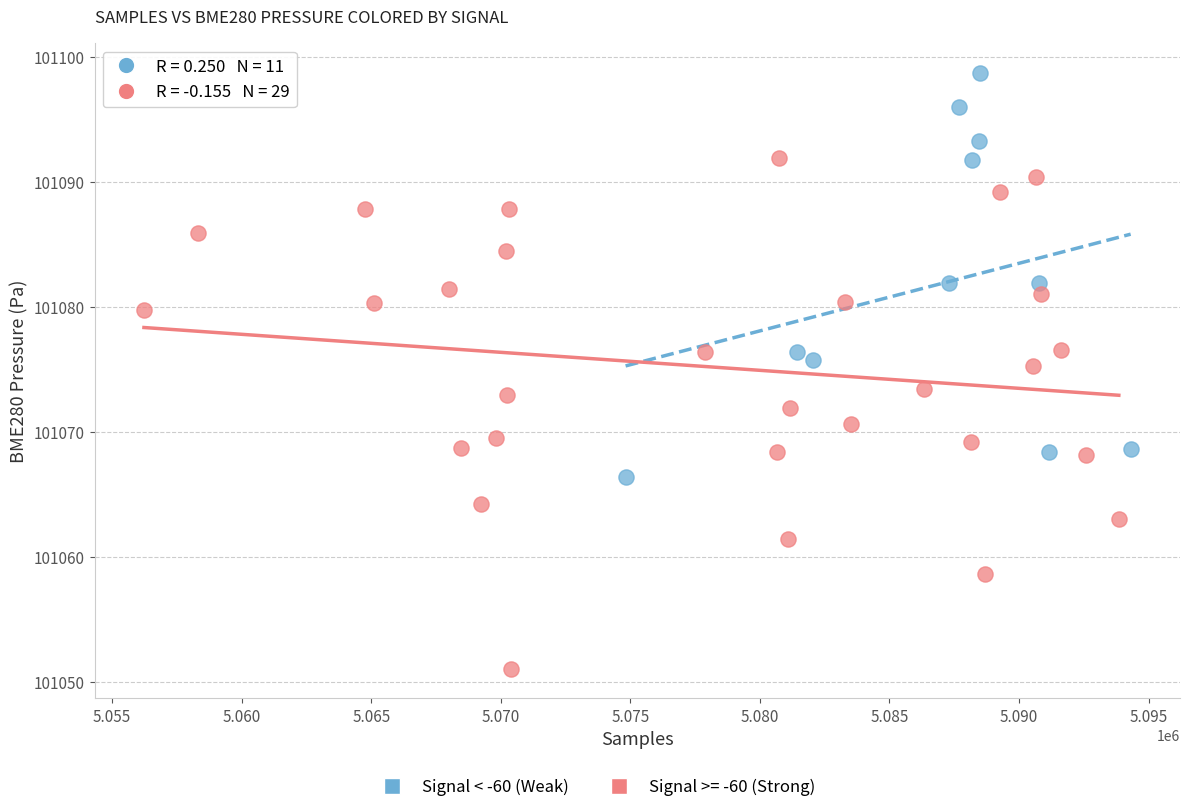

Which series reaches the minimum Y coordinate?

Signal >= -60 (Strong)